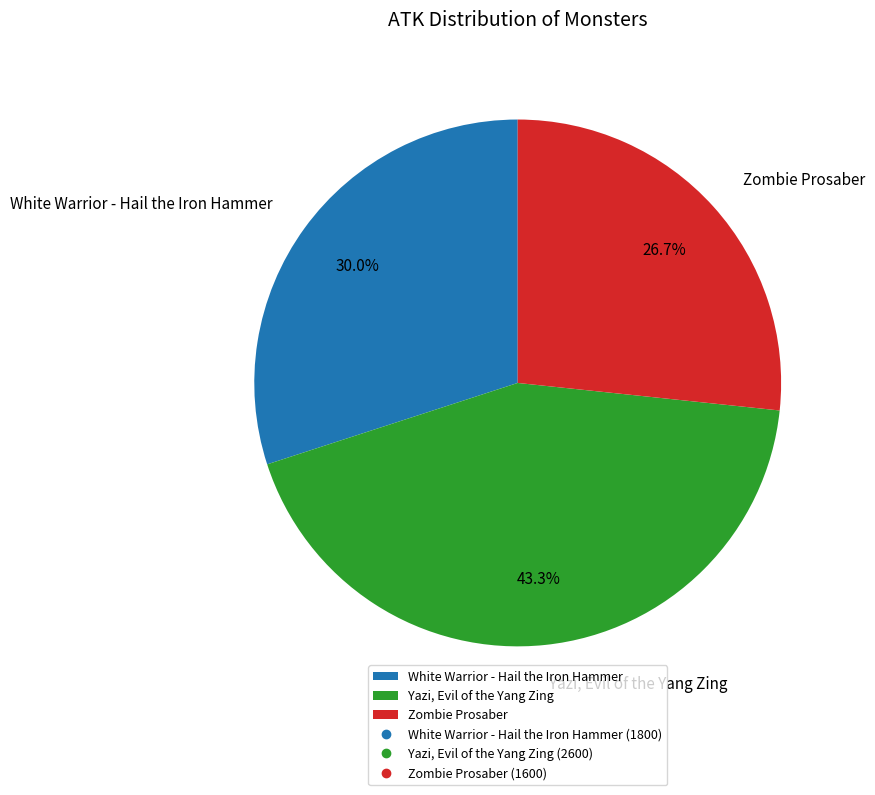

To the nearest percent, what is the difference between the White Warrior - Hail the Iron Hammer and Yazi, Evil of the Yang Zing slice percentages?

13%